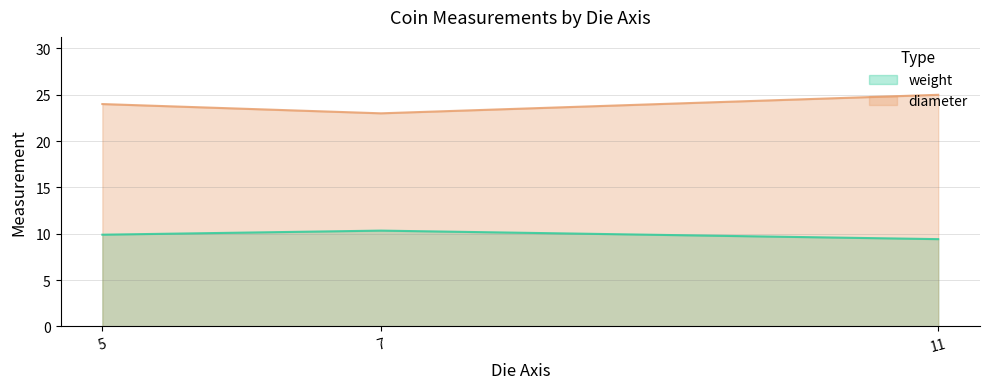

Rank the series at 11 from highest to lowest value.

diameter, weight